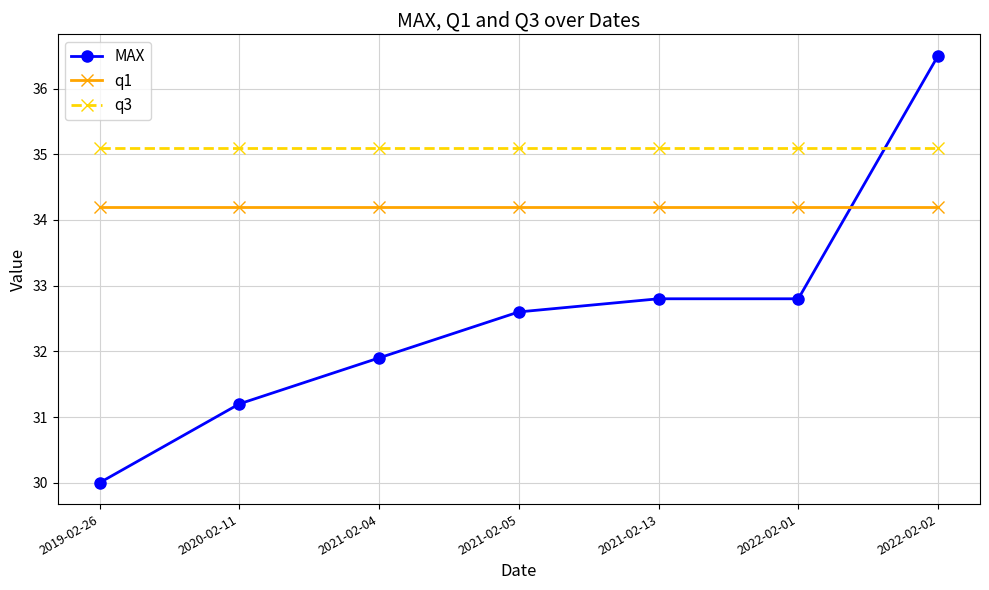

Does the chart display data point markers on the line(s)?

Yes